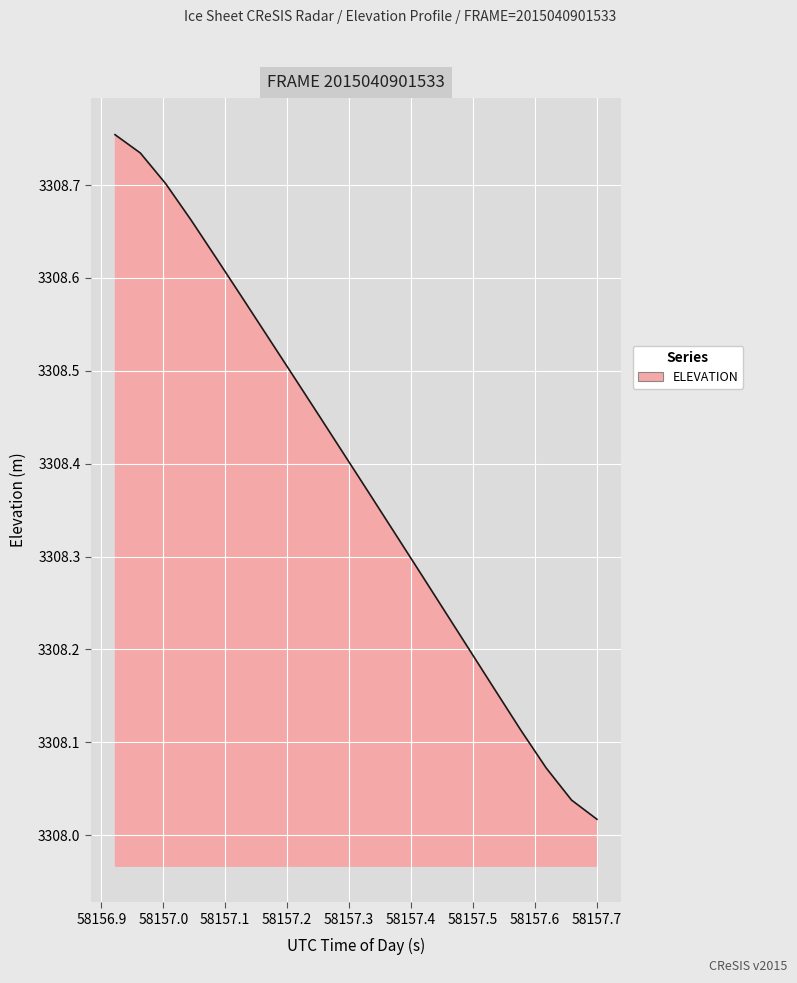

What is the difference between the maximum and minimum values?

0.7